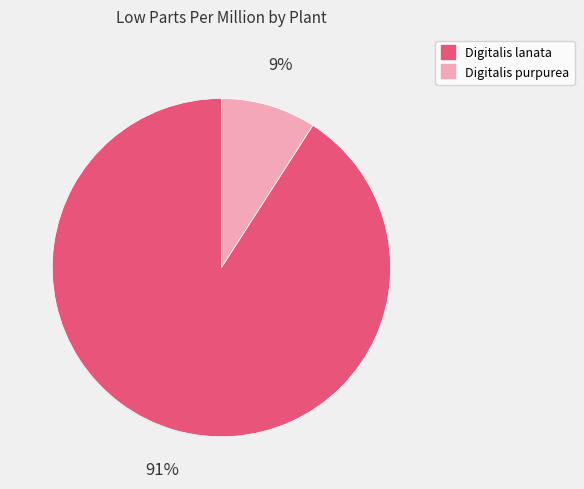

Between Digitalis purpurea and Digitalis lanata, which is larger?

Digitalis lanata